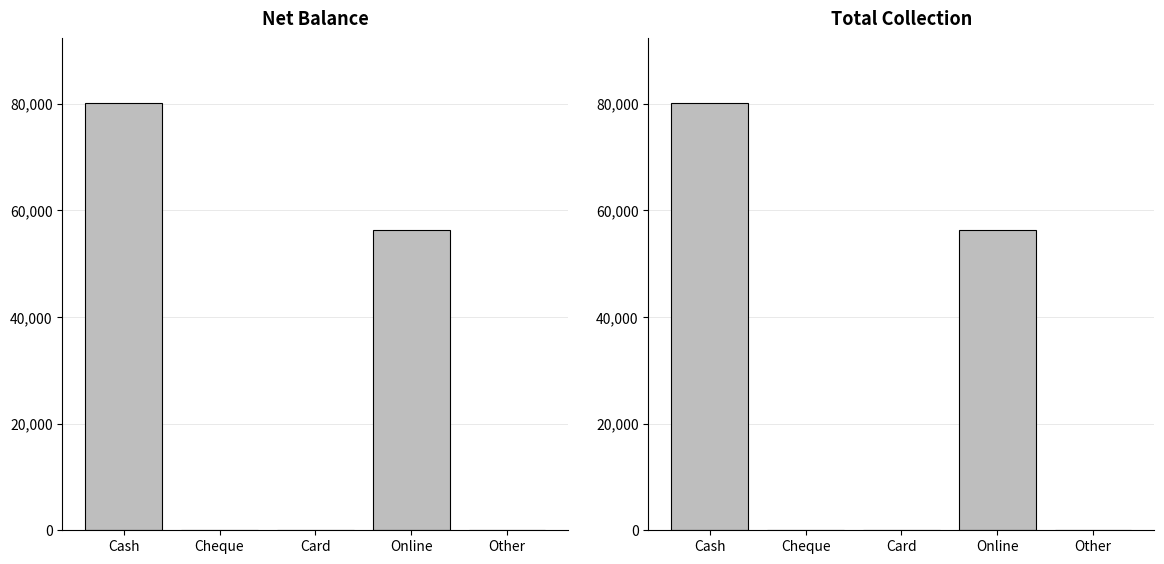

What is the difference between the Total Collection values at Cheque and Online?

56300